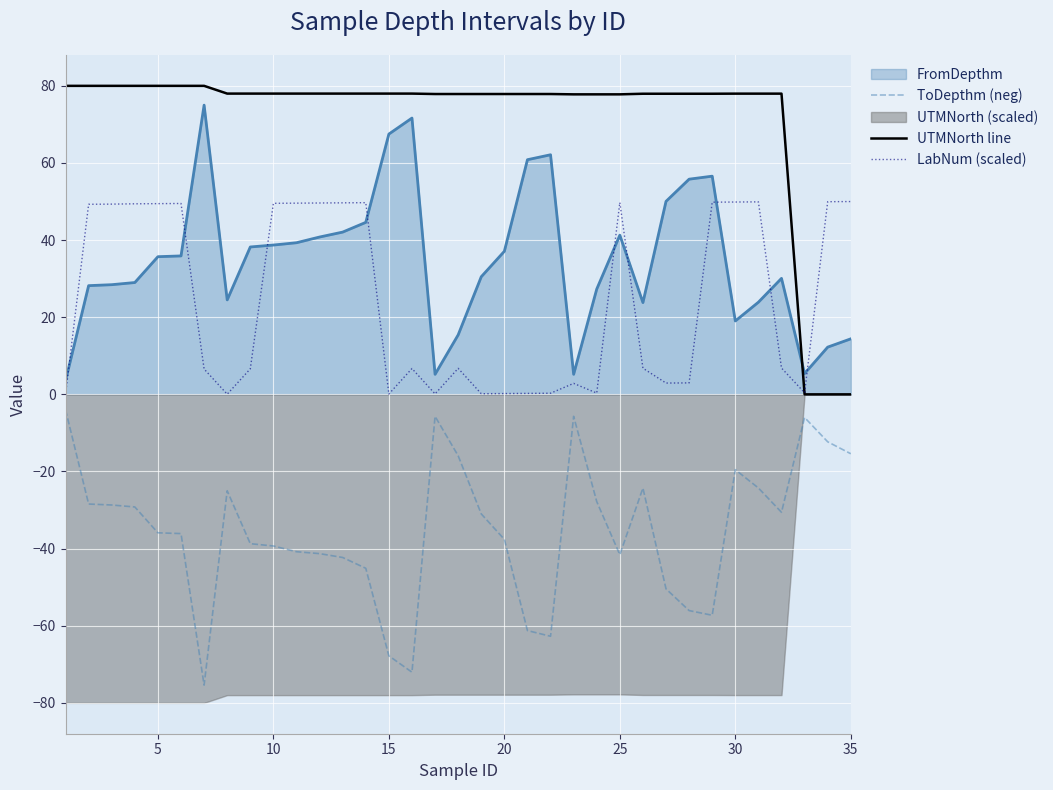

True or false: UTMNorth line has a value of 80.0 at 5.

True